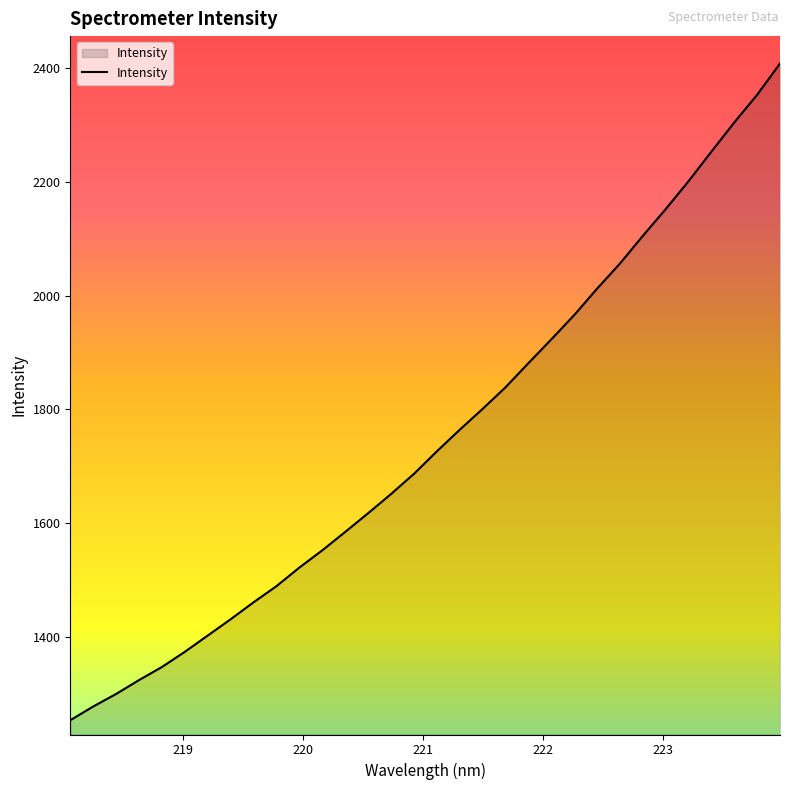

What is the difference between the maximum and minimum values?

1154.4